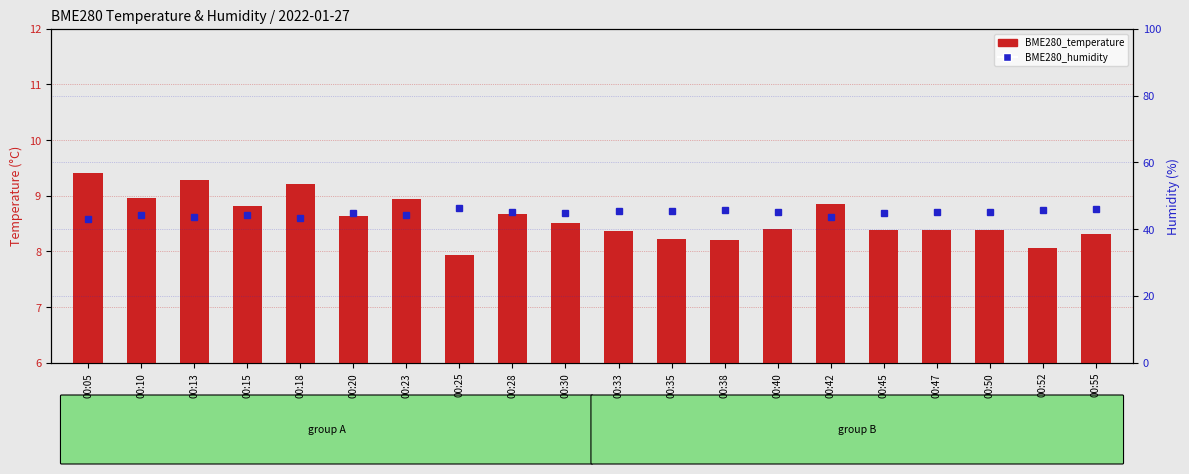

At how many categories does at least one series exceed 19?

20